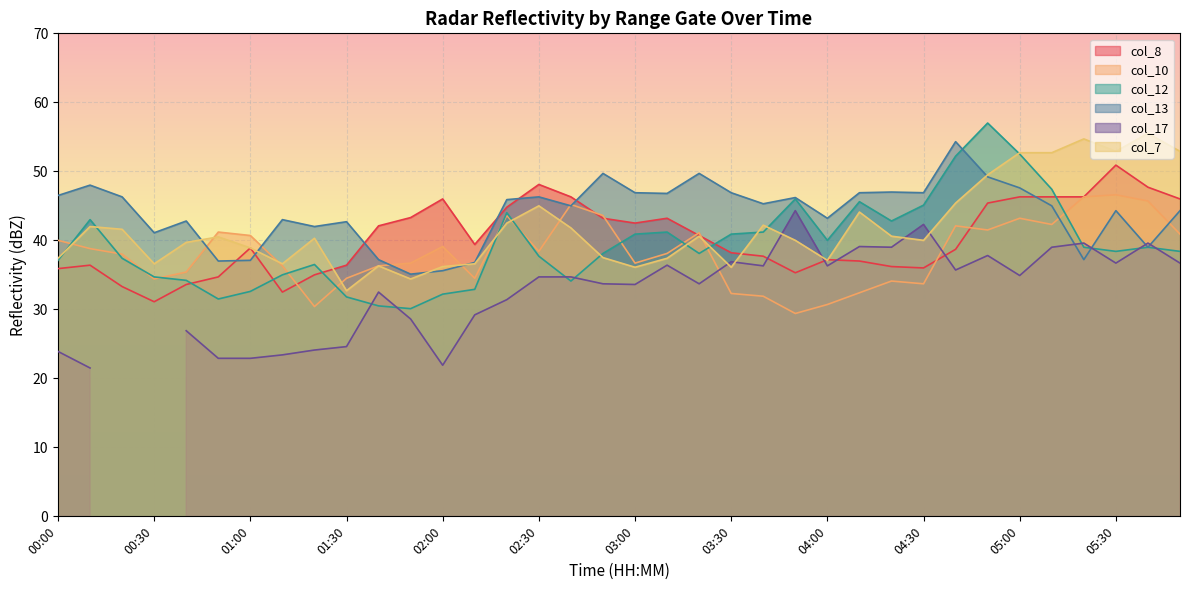

Where do col_13 and col_7 first cross each other?

00:40 and 00:50